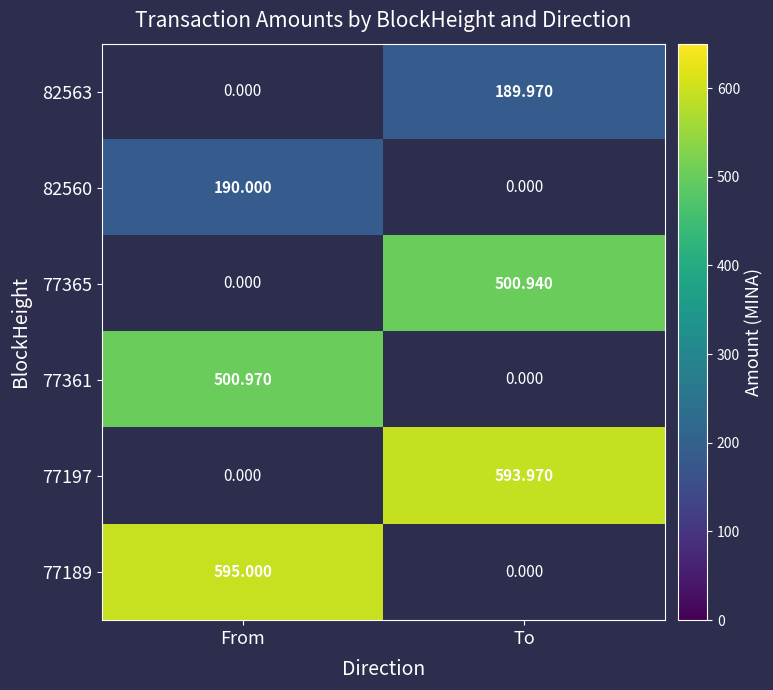

What is the minimum value shown in the chart?

190.0